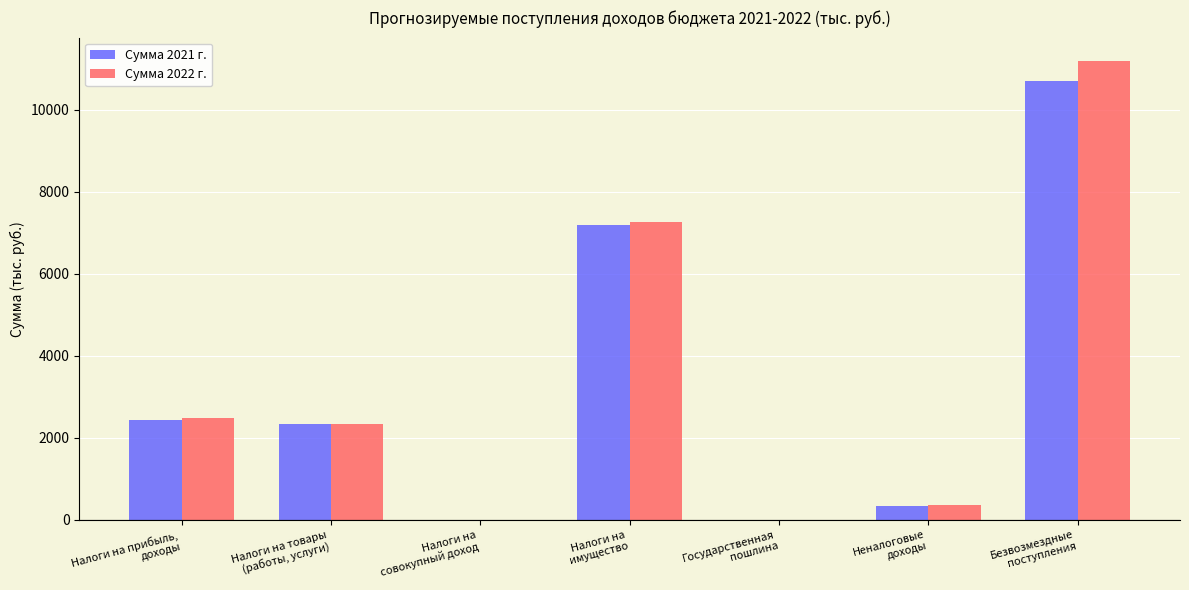

What is the highest value of the Сумма 2022 г. series?

11196.2